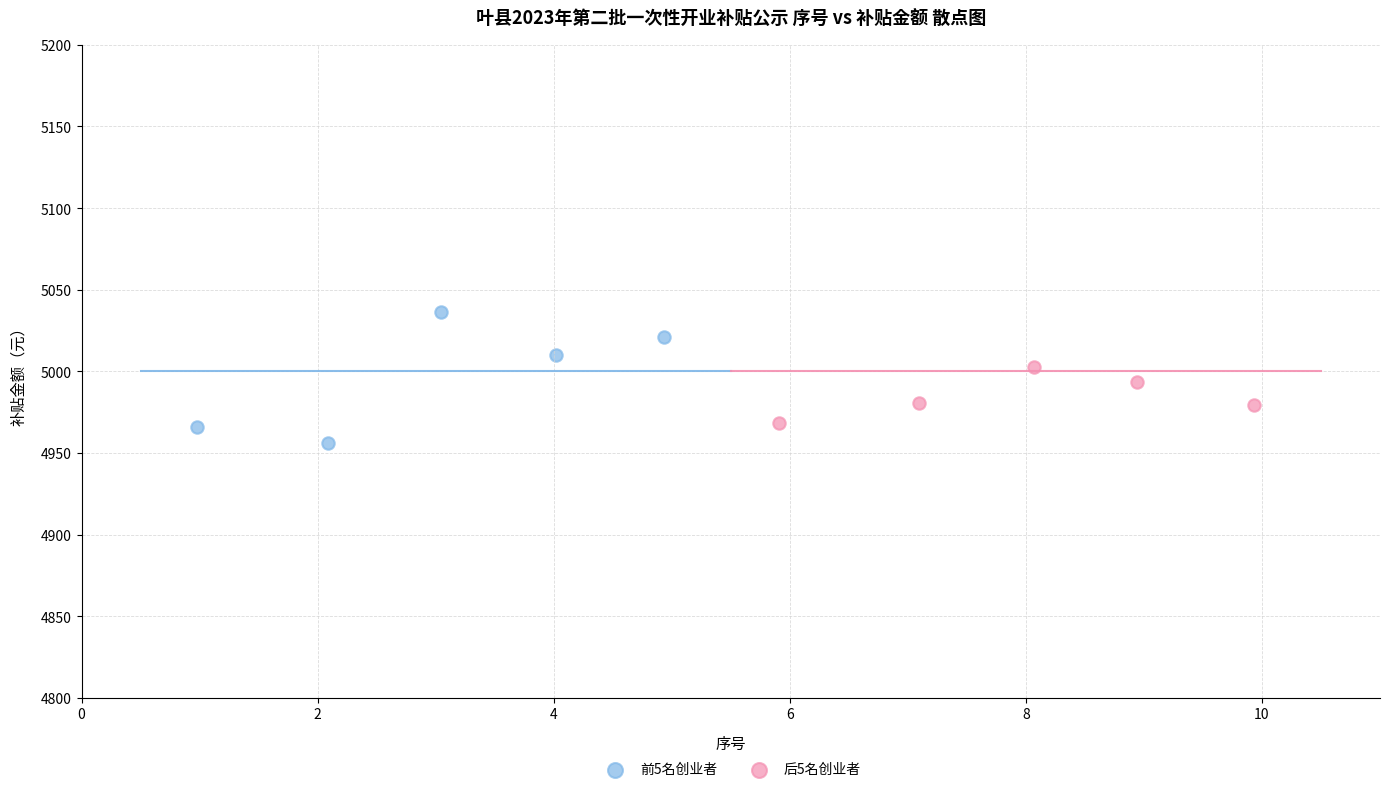

Which series has the widest spread of Y values?

前5名创业者